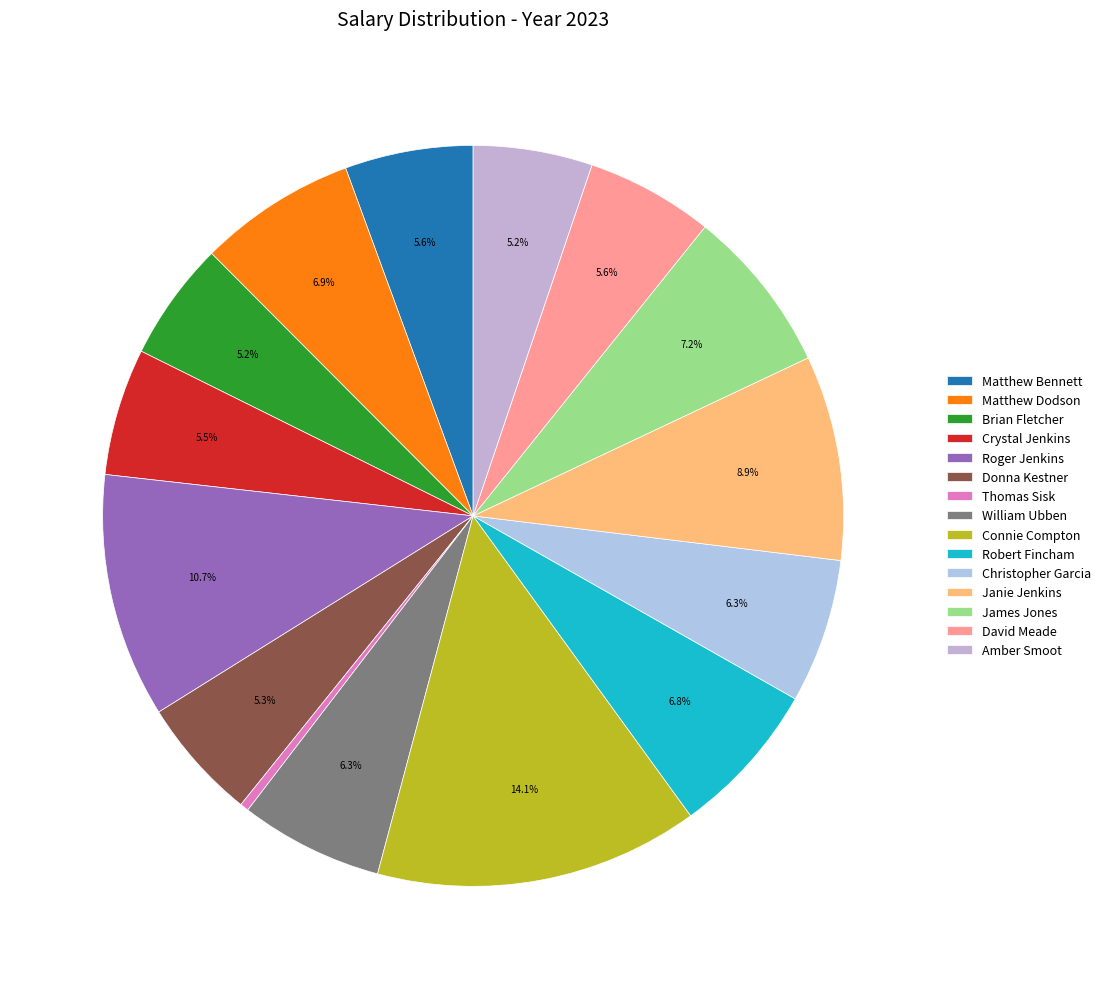

To the nearest percent, what percentage of the pie is James Jones?

7%